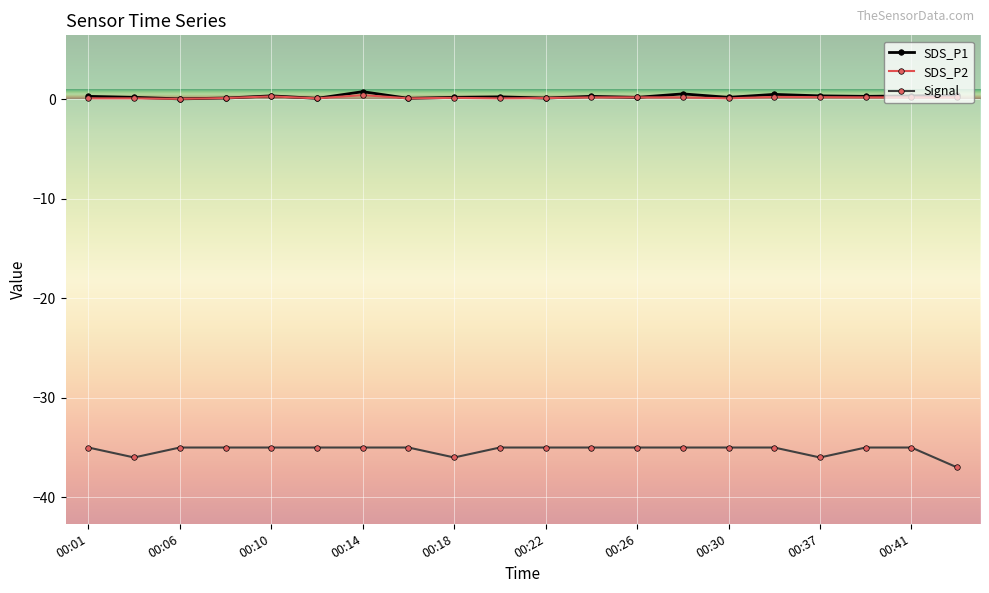

Which series has the largest range (max minus min)?

Signal